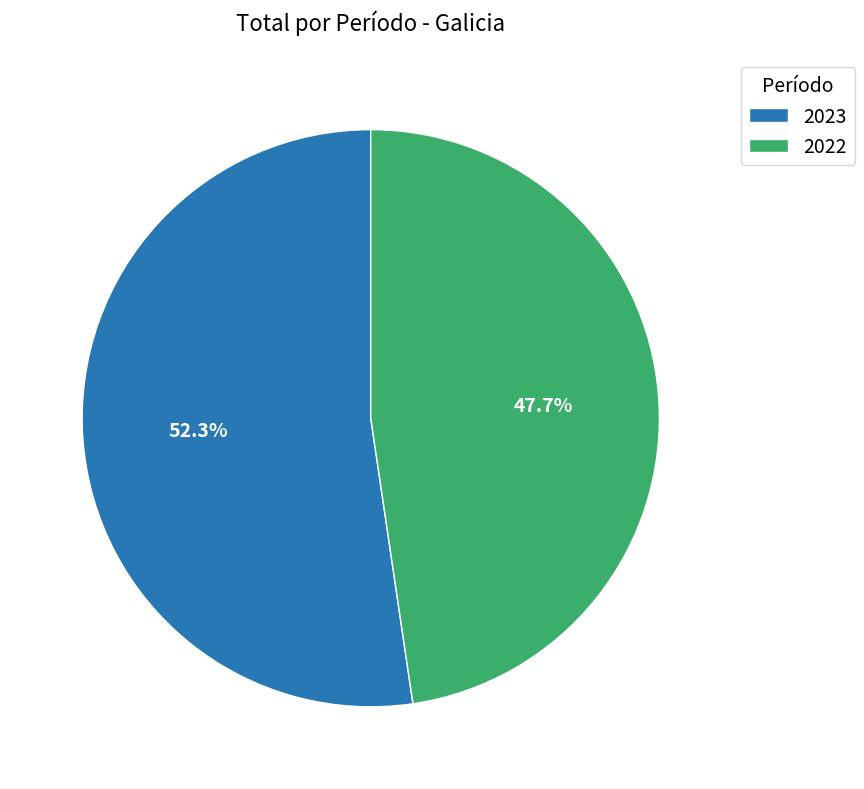

What is the ratio of the value at 2023 to the value at 2022?

1.1